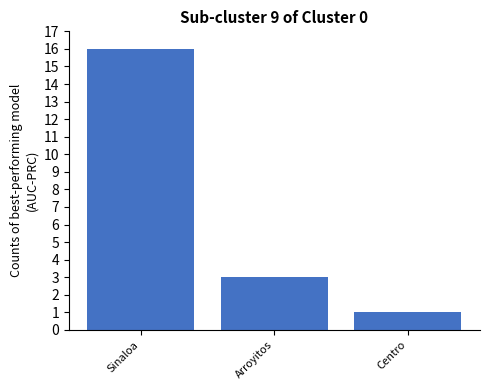

Does the chart contain stacked bars?

No